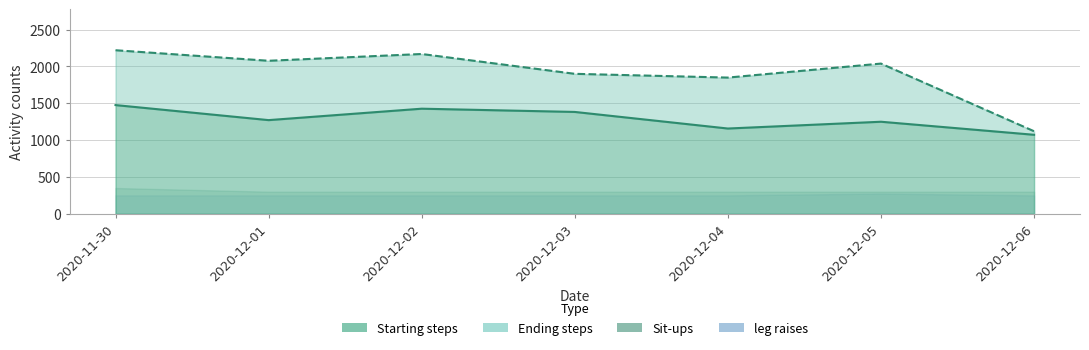

What is the difference between the maximum and minimum values?

1099